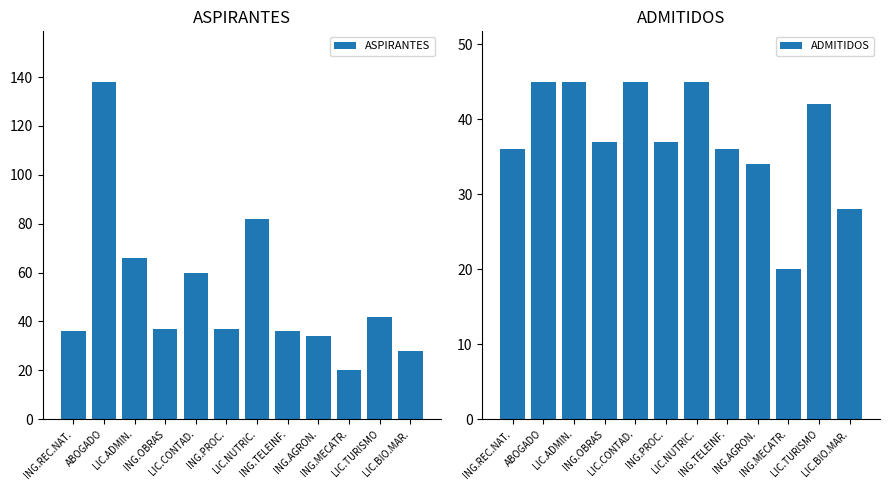

What is the label of the 2nd bar from the left?

ABOGADO